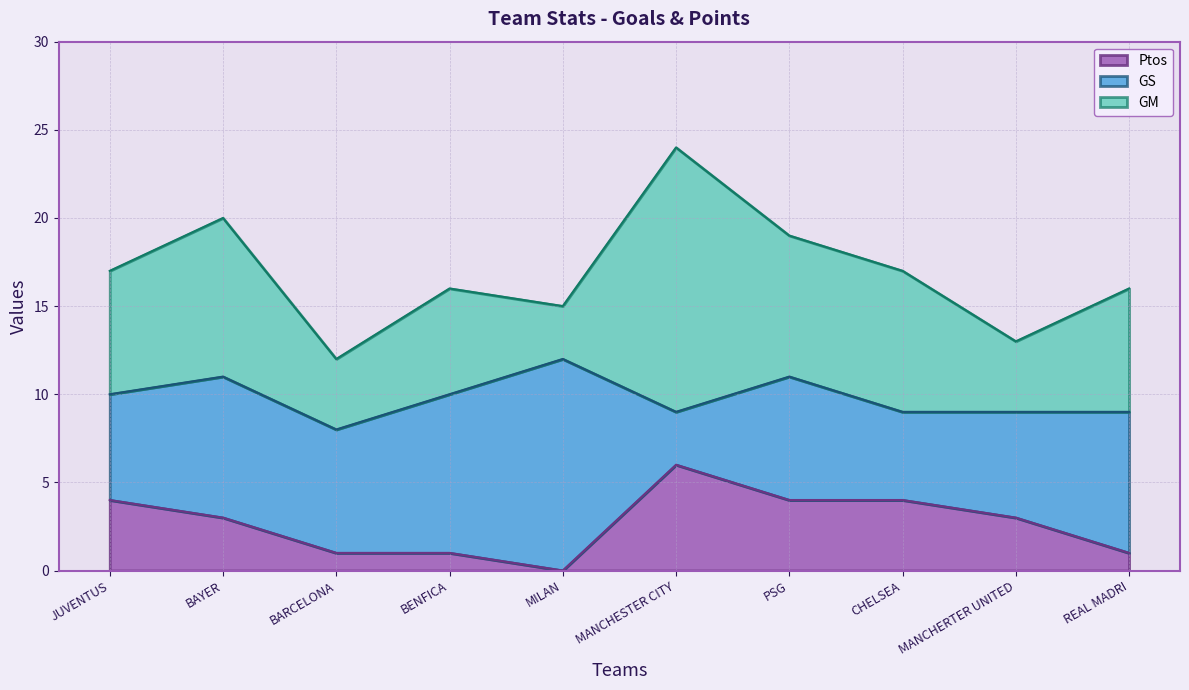

What is the label of the 6th point from the left?

MANCHESTER CITY